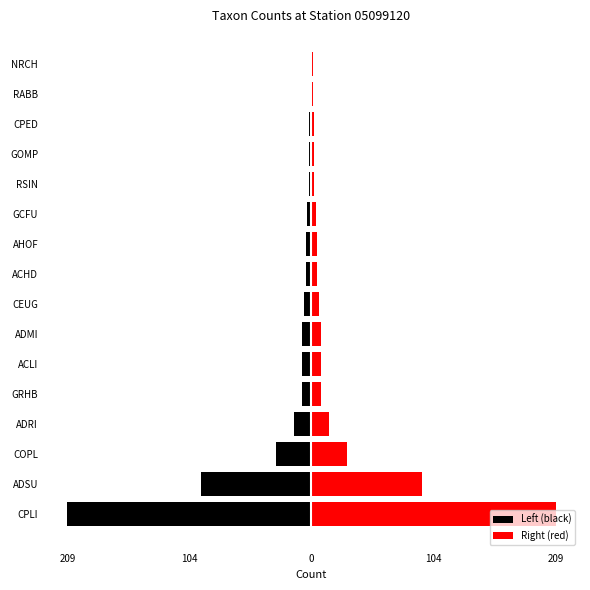

What is the maximum value shown in the chart?

209